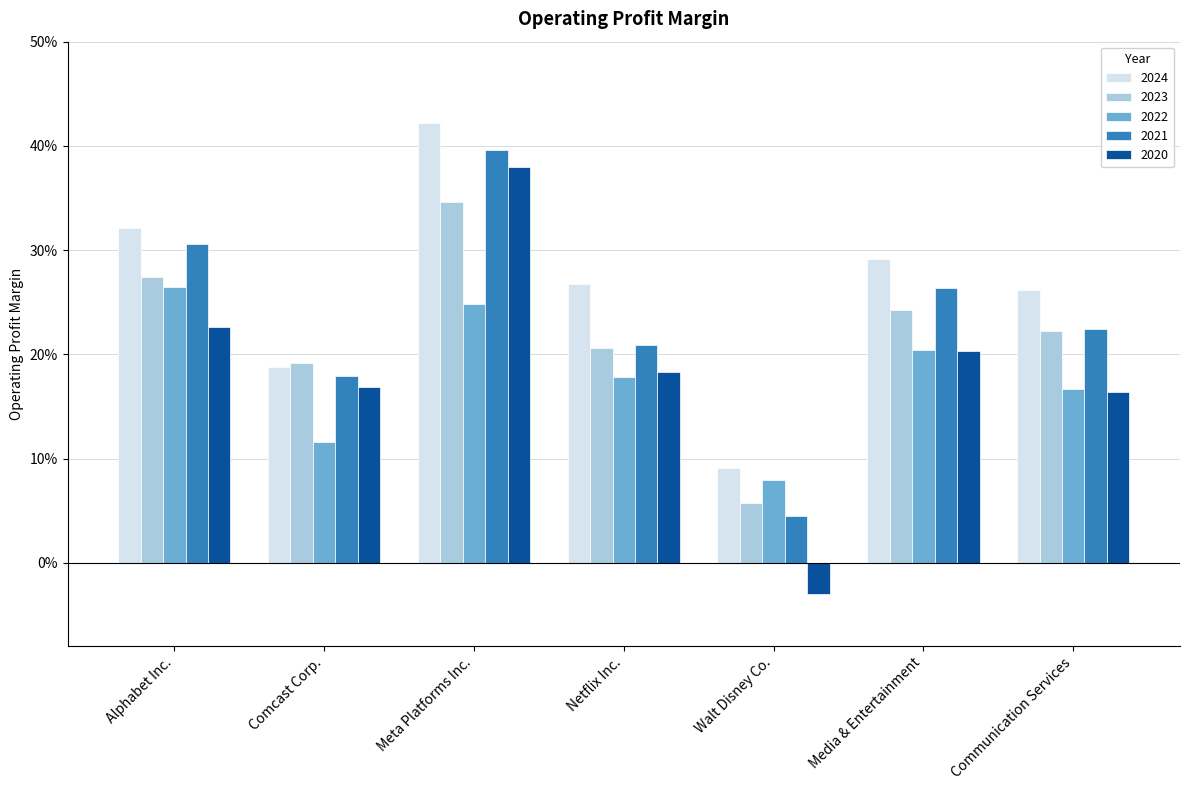

What is the difference between the highest and lowest values at Walt Disney Co.?

0.1